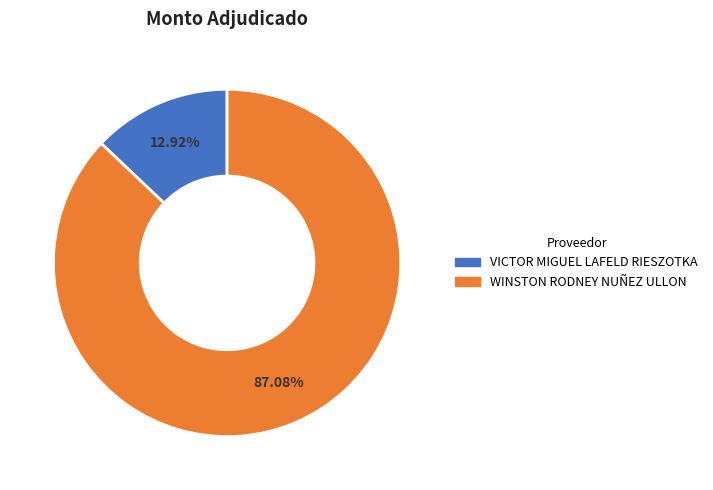

What is the smallest slice in the pie chart?

VICTOR MIGUEL LAFELD RIESZOTKA